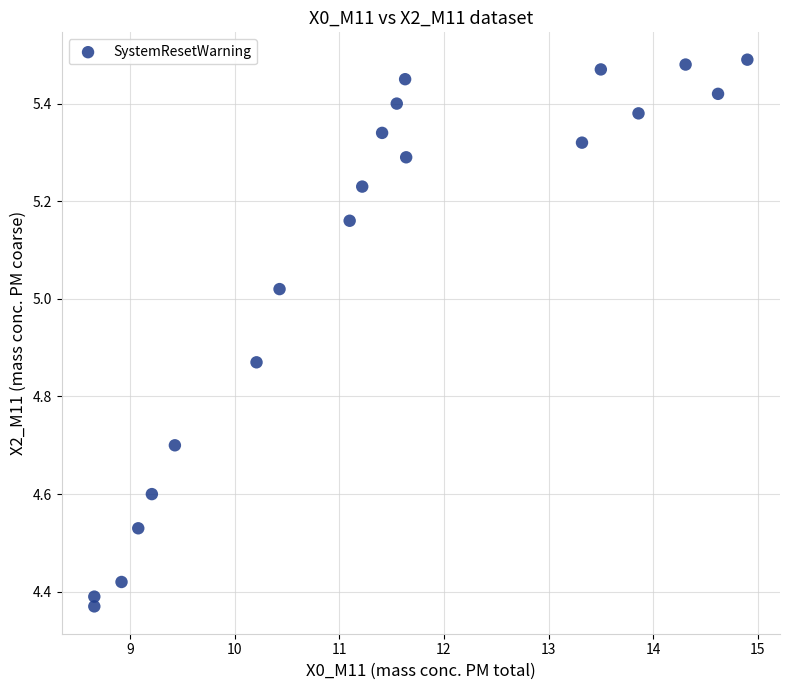

What is the range of Y values (max minus min)?

1.1